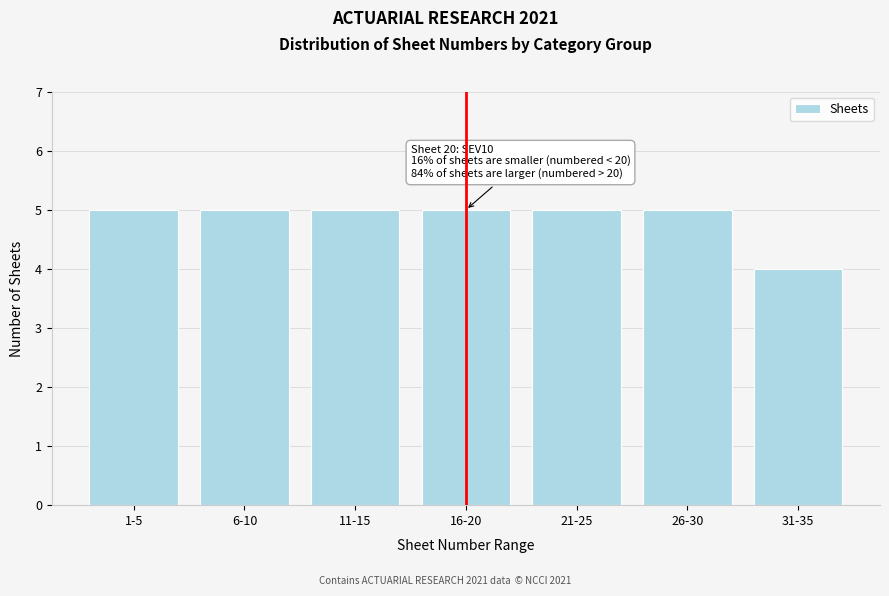

Reading left to right, list all the values displayed in this chart.

1-5=5	6-10=5	11-15=5	16-20=5	21-25=5	26-30=5	31-35=4